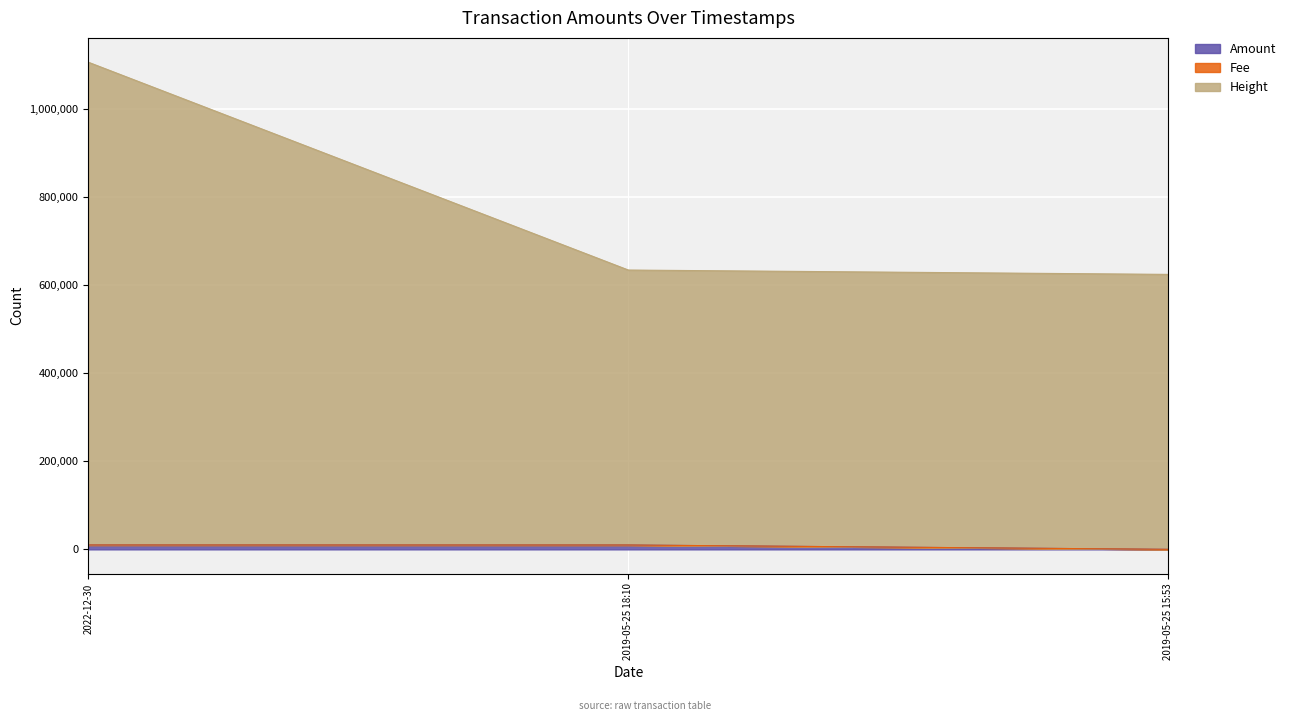

How many data points does each series have?

3